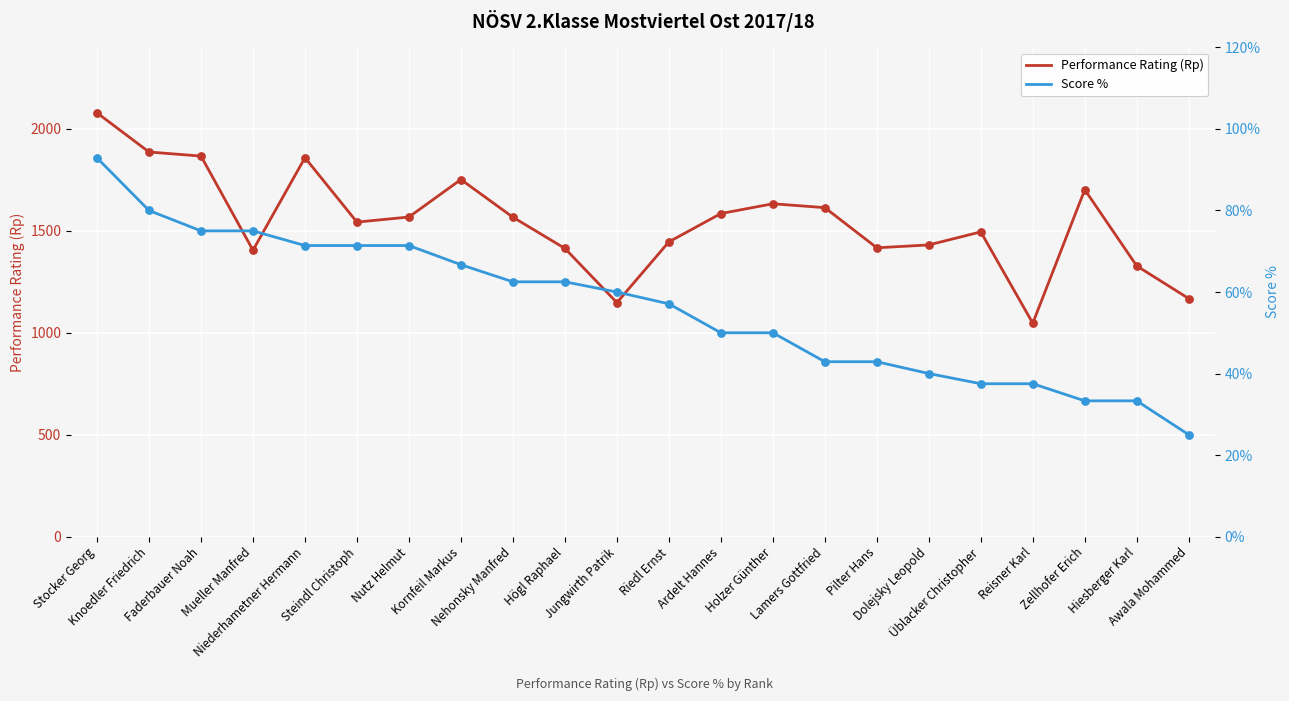

Which series contains the lowest Y value?

Score %